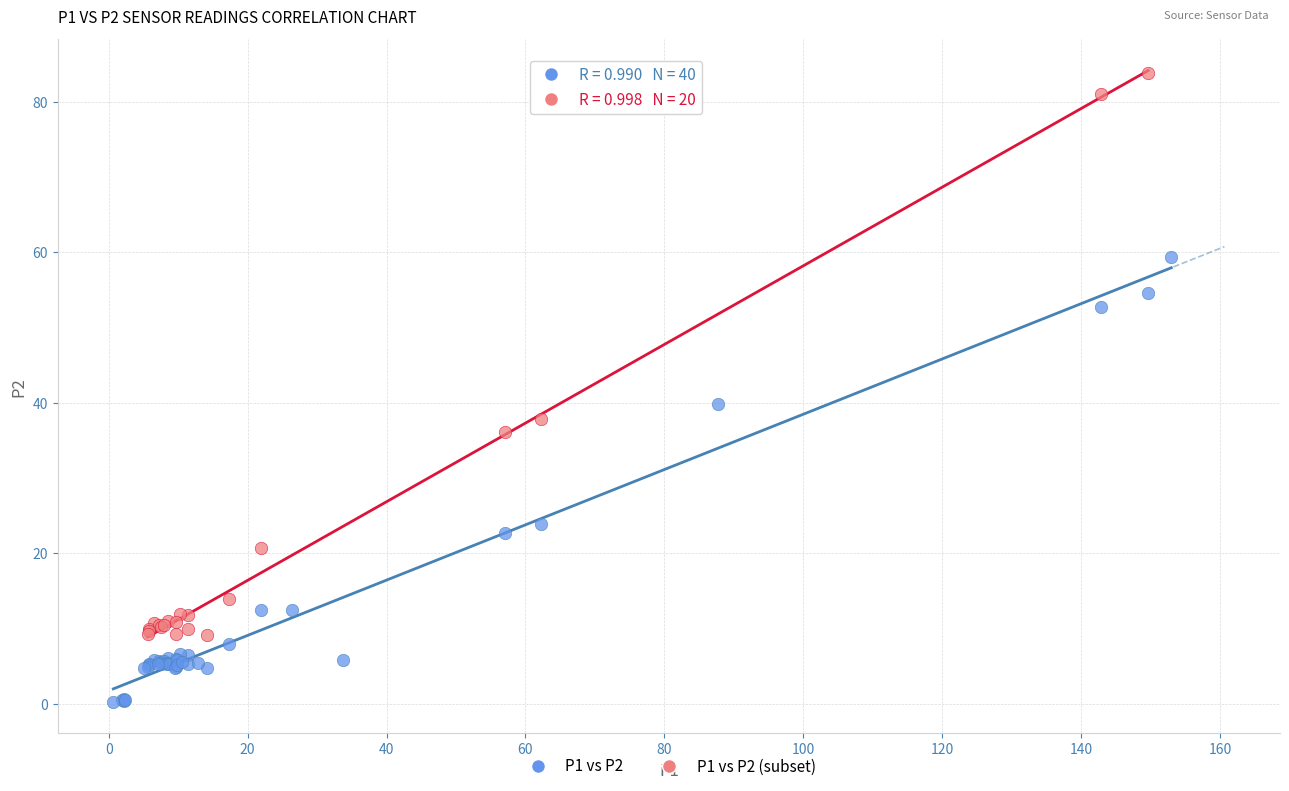

Which series has the largest Y range (max minus min)?

P1 vs P2 (subset)